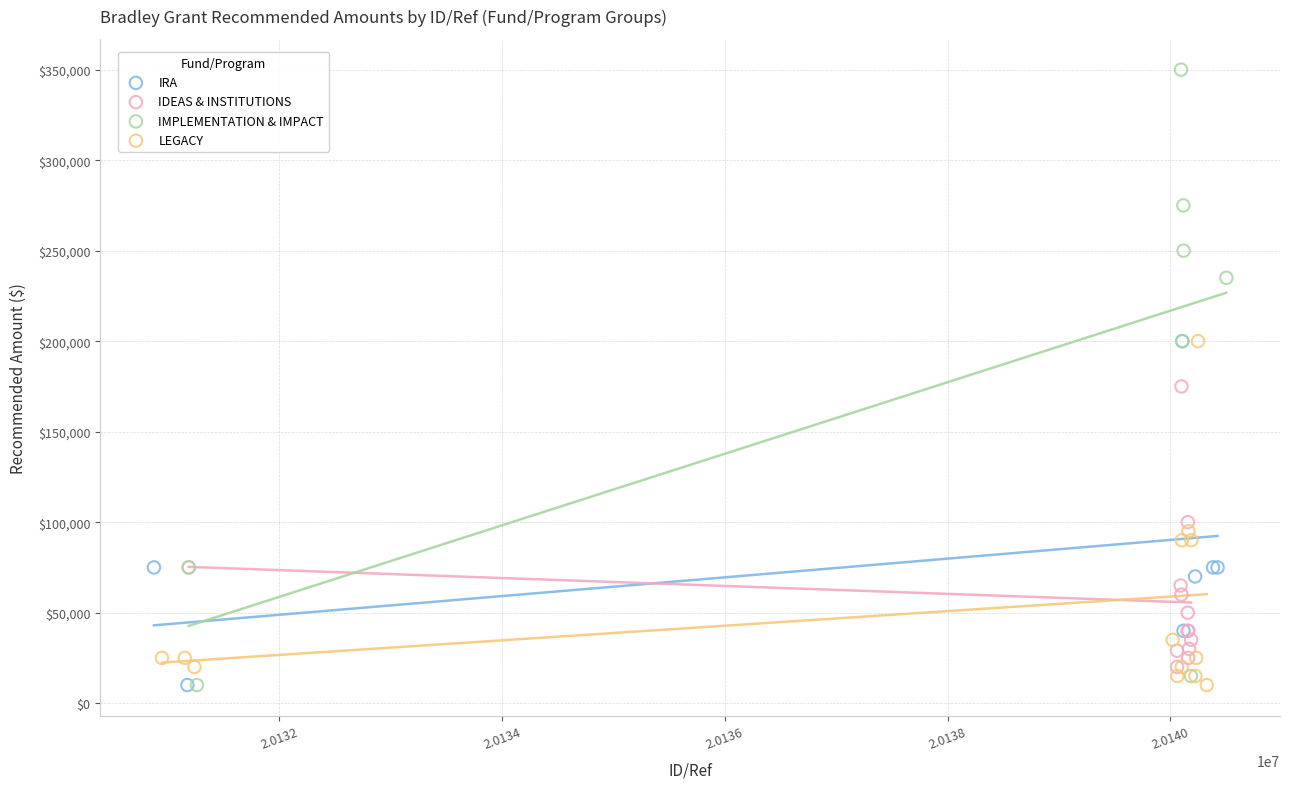

Which series has the largest Y range (max minus min)?

IMPLEMENTATION & IMPACT